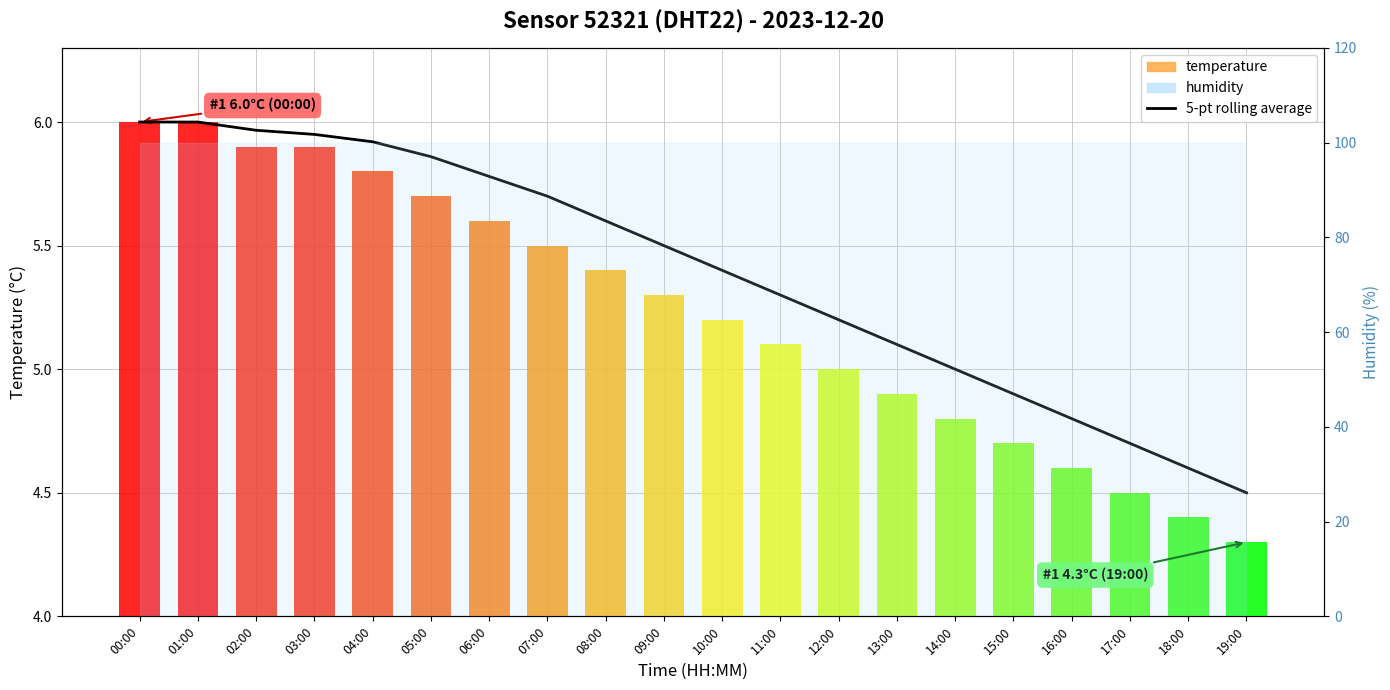

True or false: temperature has a value of 6.5 at 13:00.

False